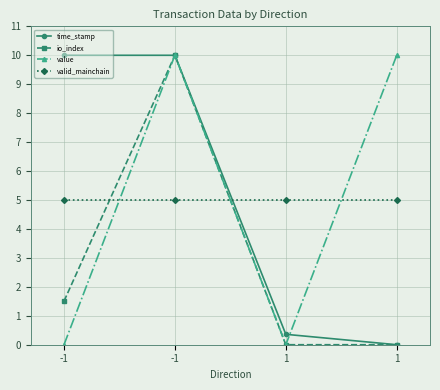

Which series has the largest total across all categories?

time_stamp